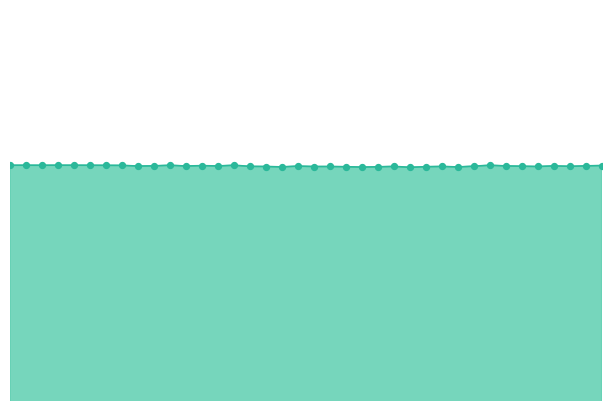

Is this an area chart (filled region under the line)?

Yes